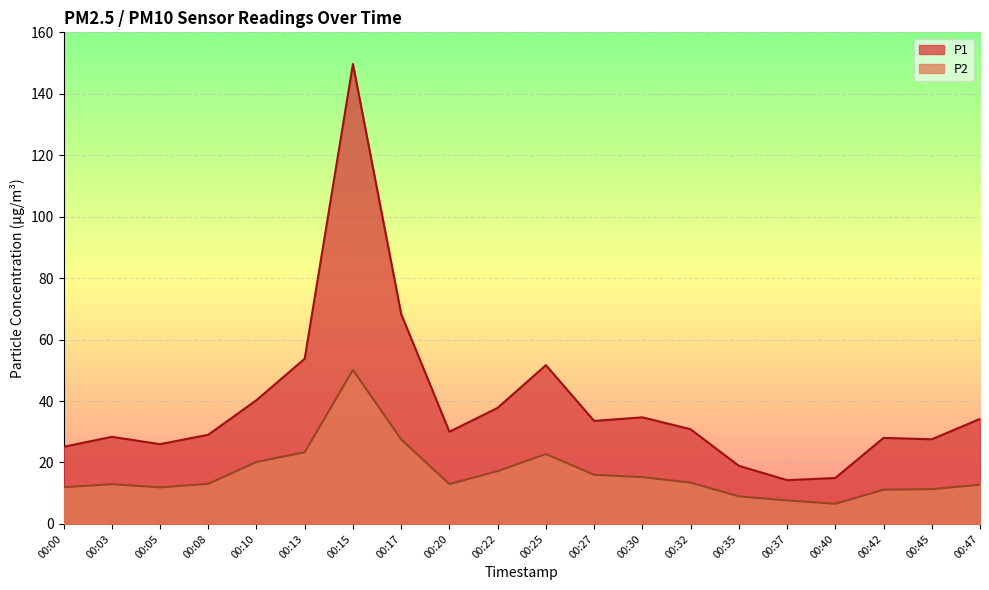

Where is P1 nearest to the value 81?

00:17